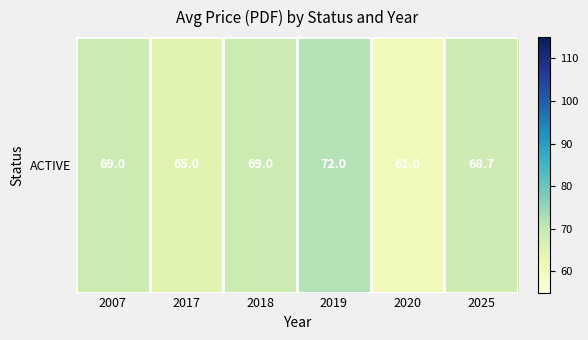

True or false: the data shows 61.0 at 2020.

True